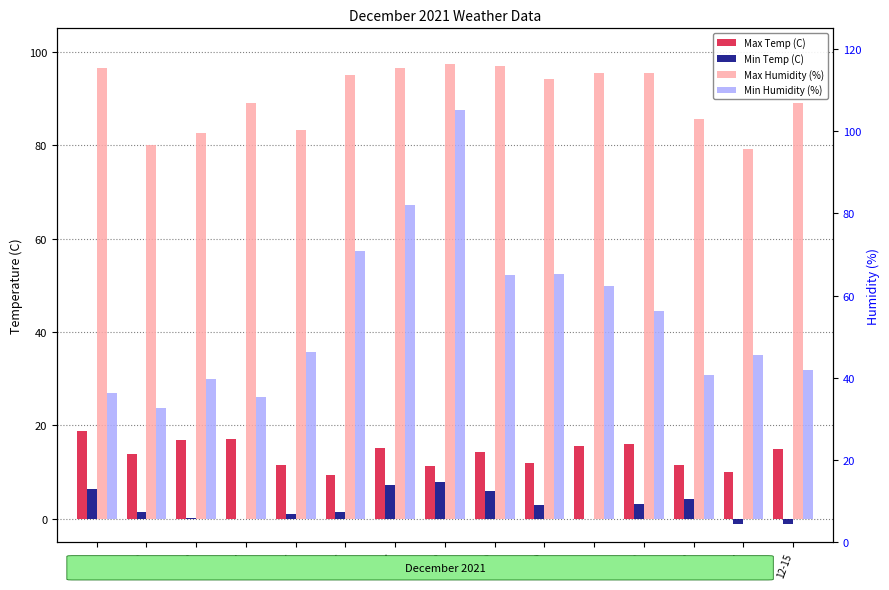

How many bars are there in total?

60